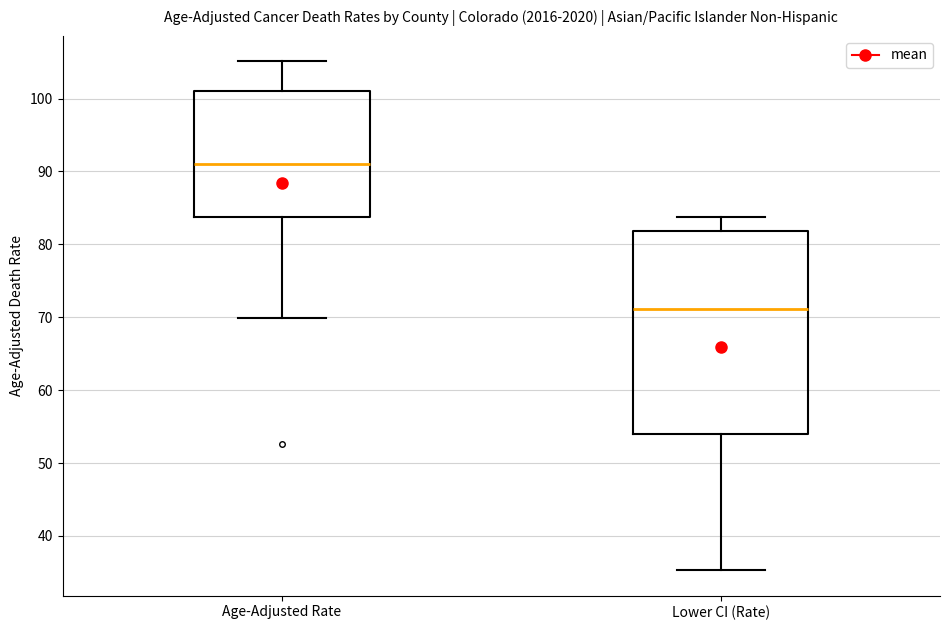

Reading left to right, transcribe this box plot: for each box, give where its median line is, the range the box spans, and where its two whiskers end, as read against the y-axis. The values are not printed on the chart, so give them approximately, as read against the axis.

Age-Adjusted Rate: median 91, box 84 to 101, whiskers 70 to 105
Lower CI (Rate): median 71, box 54 to 82, whiskers 35 to 84